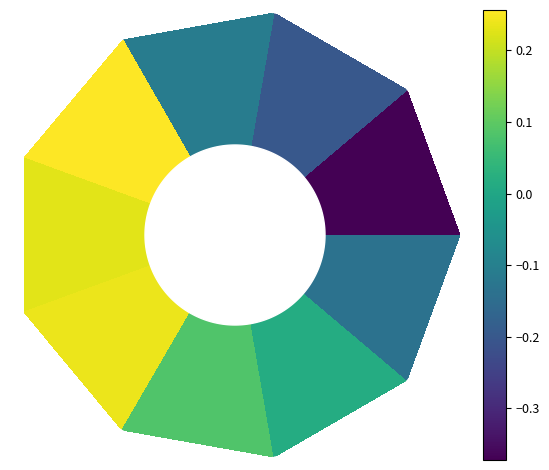

The chart shows a value of 4004093 at 180°. True or false?

False